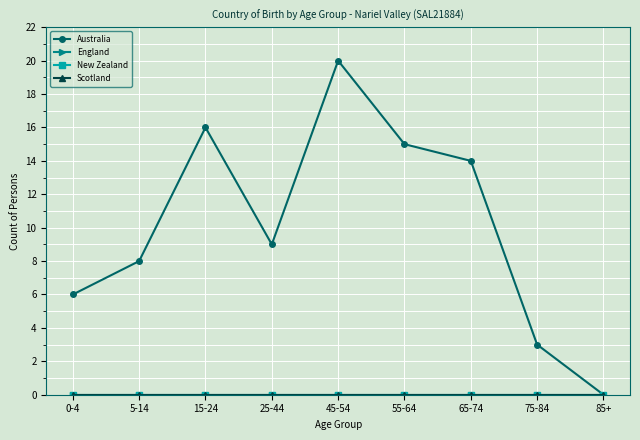

Rank the categories by Australia value from highest to lowest.

45-54, 15-24, 55-64, 65-74, 25-44, 5-14, 0-4, 75-84, 85+